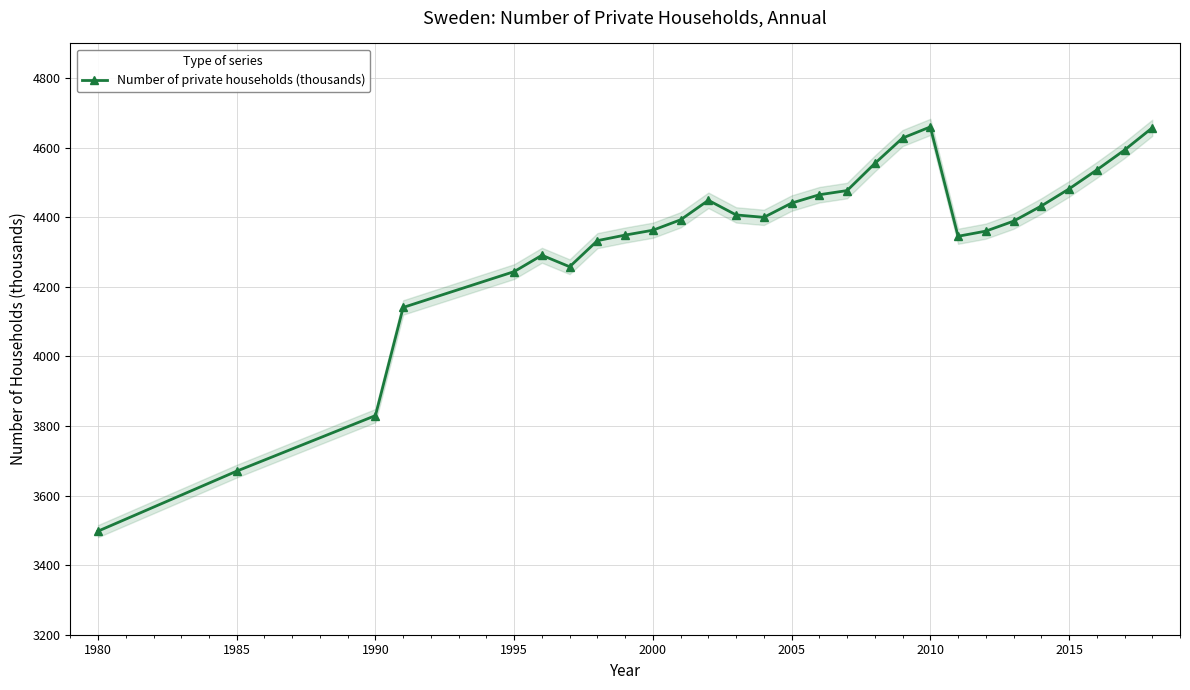

How many interior local peaks (higher than both neighbors) does the data have?

3